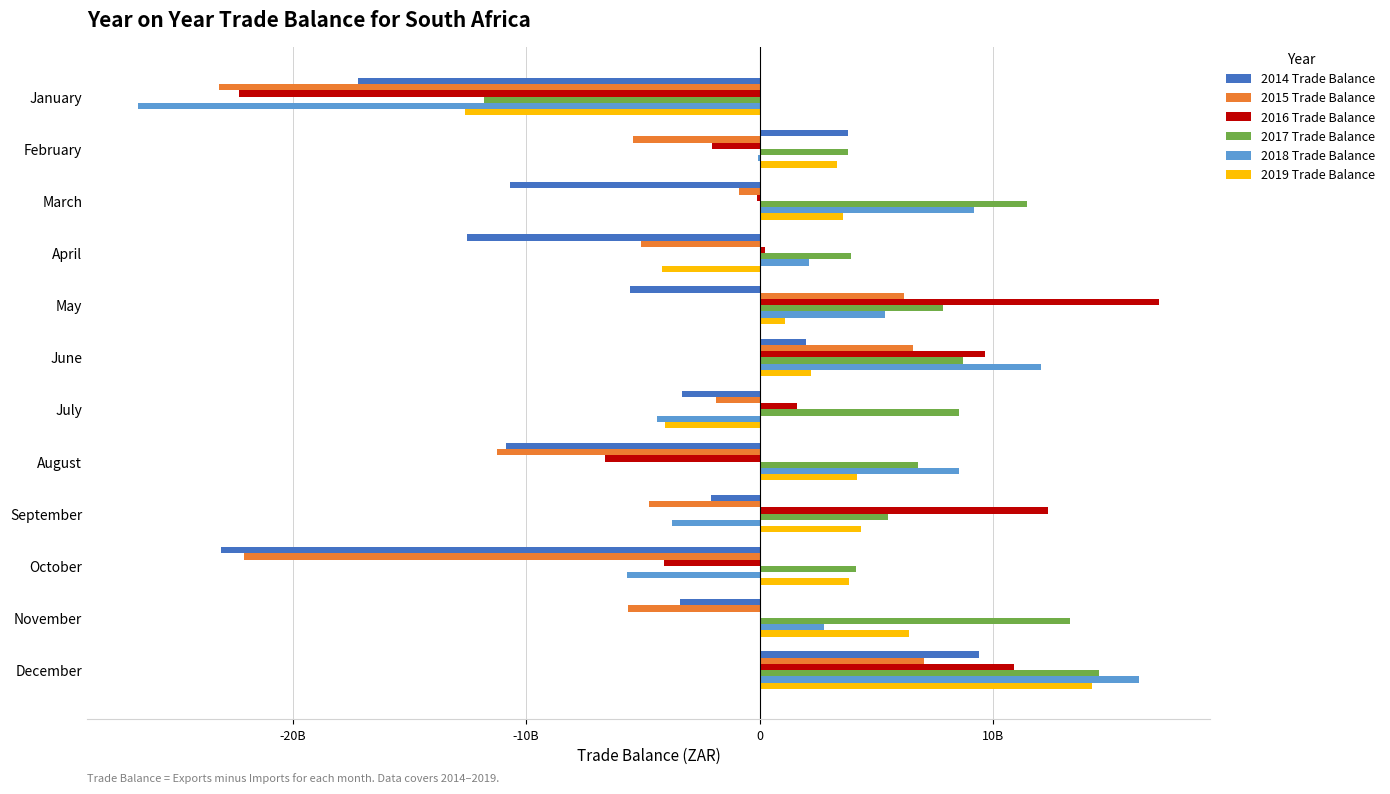

Which series has the largest range (max minus min)?

2018 Trade Balance